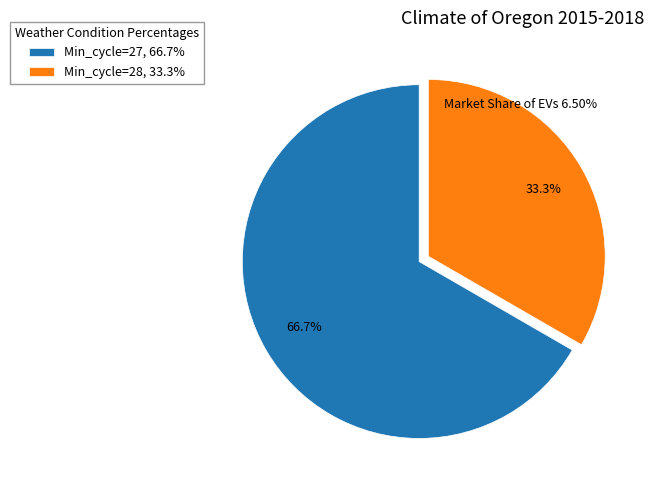

Rank the categories by value from highest to lowest.

Min_cycle=27, 66.7%, Min_cycle=28, 33.3%